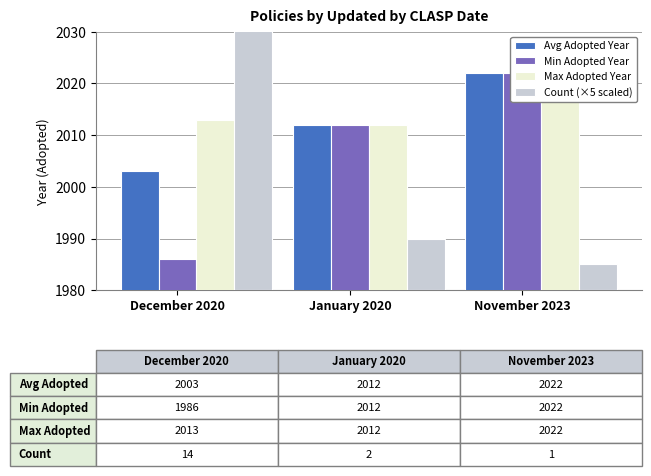

Between January 2020 and November 2023, which is larger?

November 2023